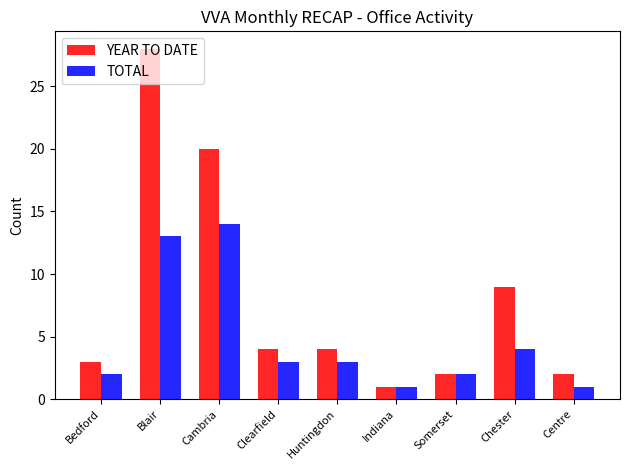

What is the minimum value shown in the chart?

1